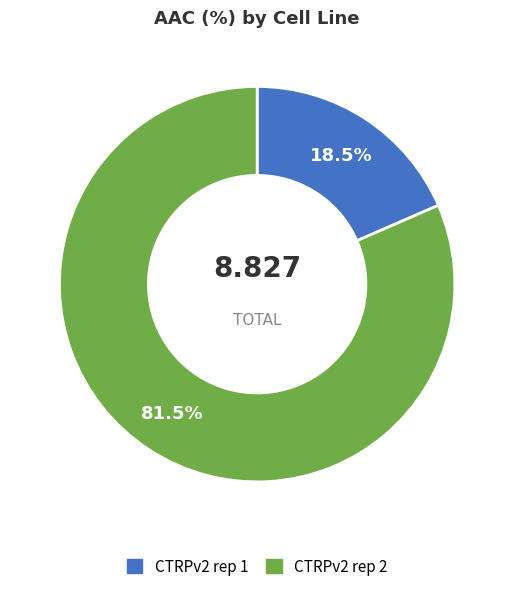

Do CTRPv2 rep 2 and CTRPv2 rep 1 together represent more than half of the pie?

Yes